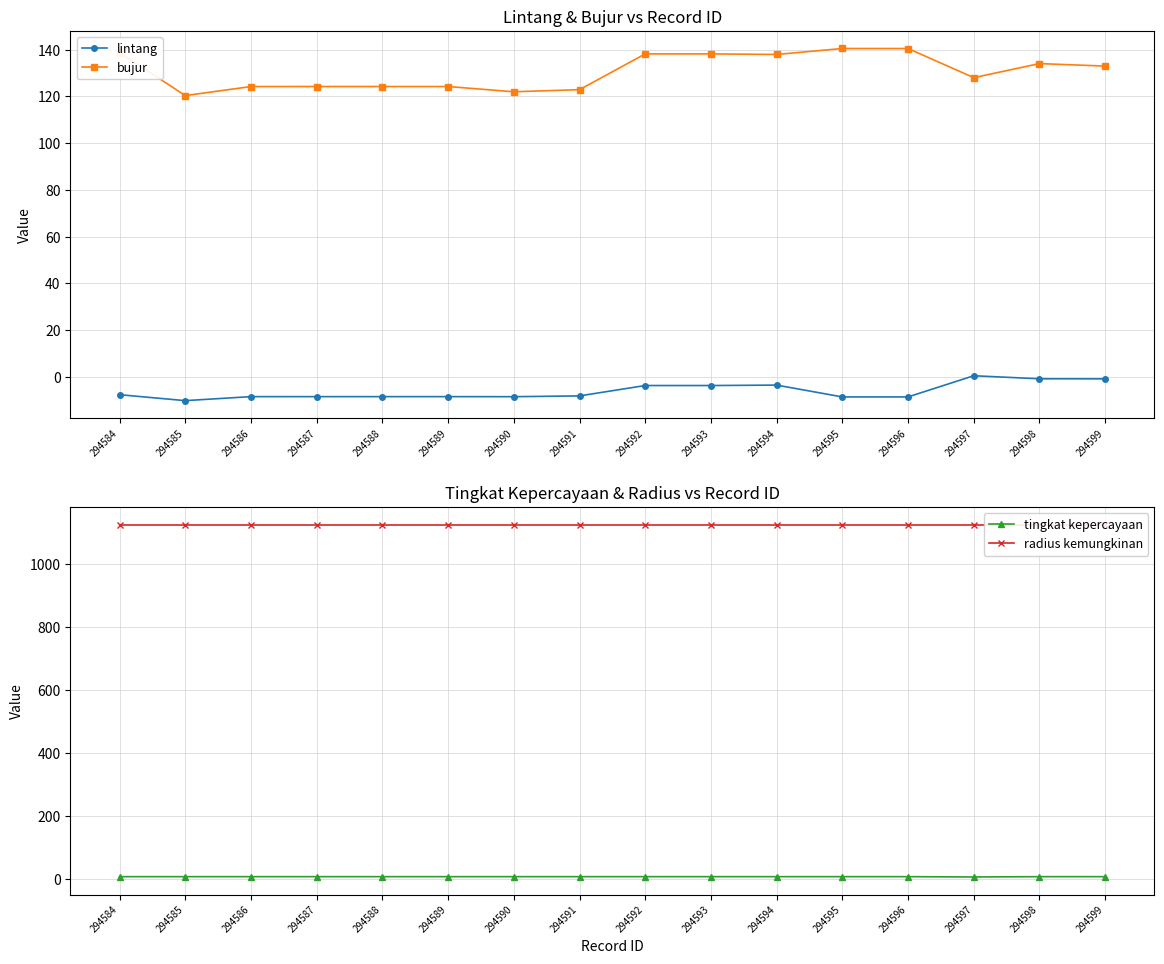

Reading right to left, list all the values displayed in this chart.

lintang: 294599=-0.8	294598=-0.8	294597=0.5	294596=-8.6	294595=-8.6	294594=-3.5	294593=-3.7	294592=-3.7	294591=-8.1	294590=-8.5	294589=-8.5	294588=-8.5	294587=-8.5	294586=-8.4	294585=-10.2	294584=-7.6
bujur: 294599=132.9	294598=134.0	294597=128.0	294596=140.5	294595=140.5	294594=137.9	294593=138.2	294592=138.2	294591=122.9	294590=122.0	294589=124.2	294588=124.2	294587=124.2	294586=124.2	294585=120.3	294584=138.7
tingkat kepercayaan: 294599=8.0	294598=8.0	294597=7.0	294596=8.0	294595=8.0	294594=8.0	294593=8.0	294592=8.0	294591=8.0	294590=8.0	294589=8.0	294588=8.0	294587=8.0	294586=8.0	294585=8.0	294584=8.0
radius kemungkinan: 294599=1125.0	294598=1125.0	294597=1125.0	294596=1125.0	294595=1125.0	294594=1125.0	294593=1125.0	294592=1125.0	294591=1125.0	294590=1125.0	294589=1125.0	294588=1125.0	294587=1125.0	294586=1125.0	294585=1125.0	294584=1125.0